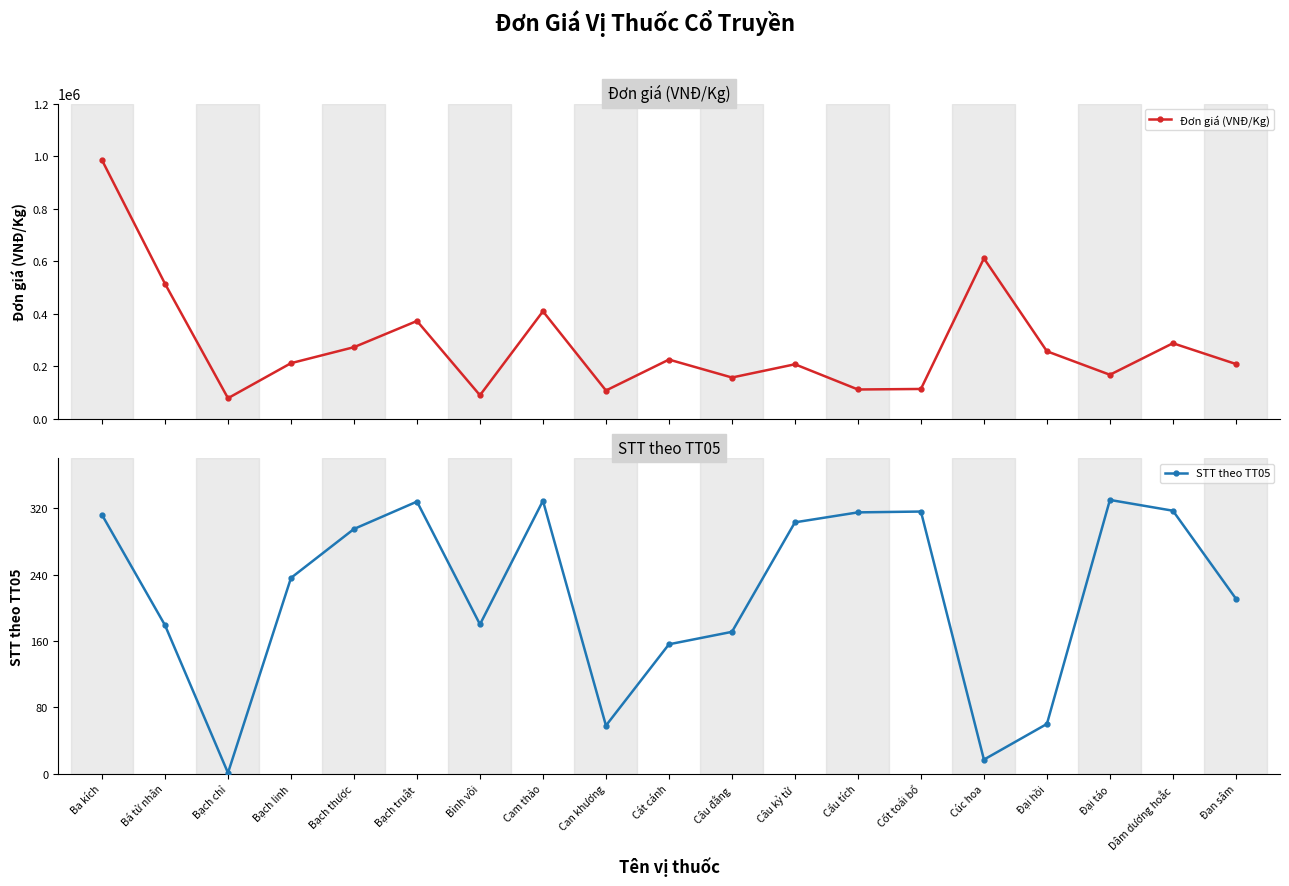

Reading left to right, list all the values displayed in this chart.

Đơn giá (VNĐ/Kg): 984900	514500	78750	212100	273000	372750	90000	409500	108000	225750	157500	207900	111930	113930	611000	257355	168000	288000	208950
STT theo TT05: 312	179	1	236	295	328	180	329	58	156	171	303	315	316	17	60	330	317	211